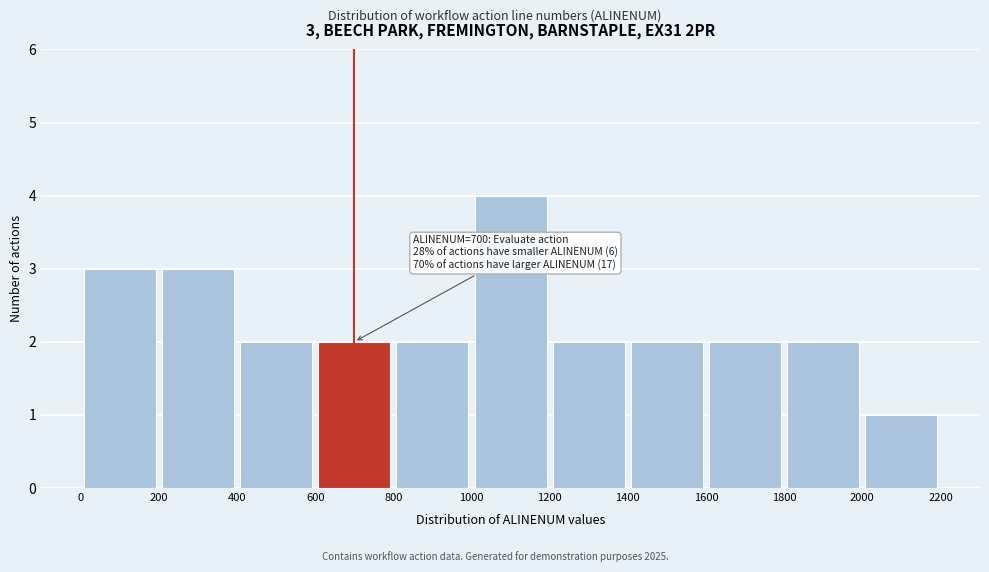

Over which range of the x-axis is the bar tallest?

1000 to 1200